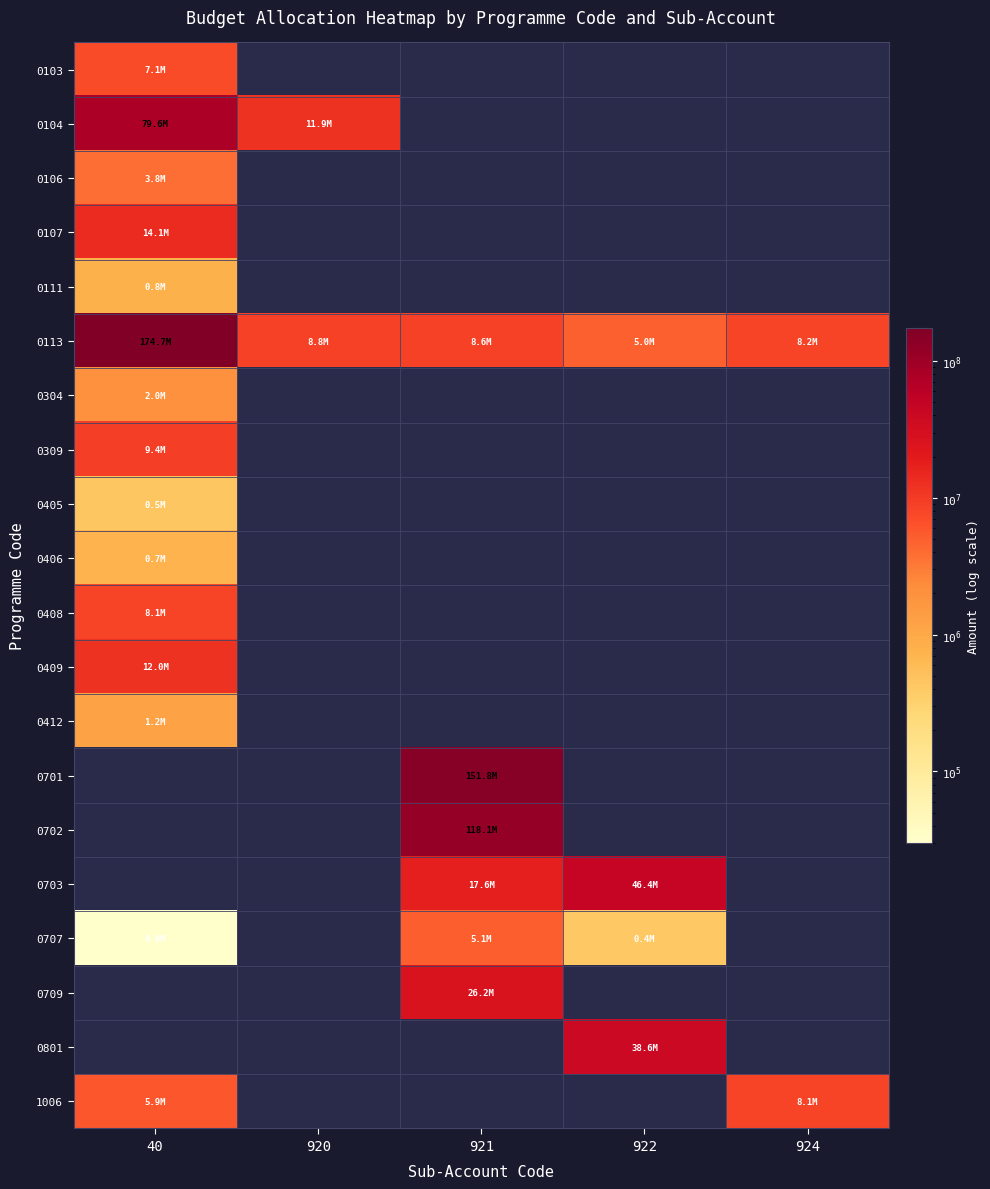

Is the value of 1006 at 40 greater than the value of 0111 at 924?

No